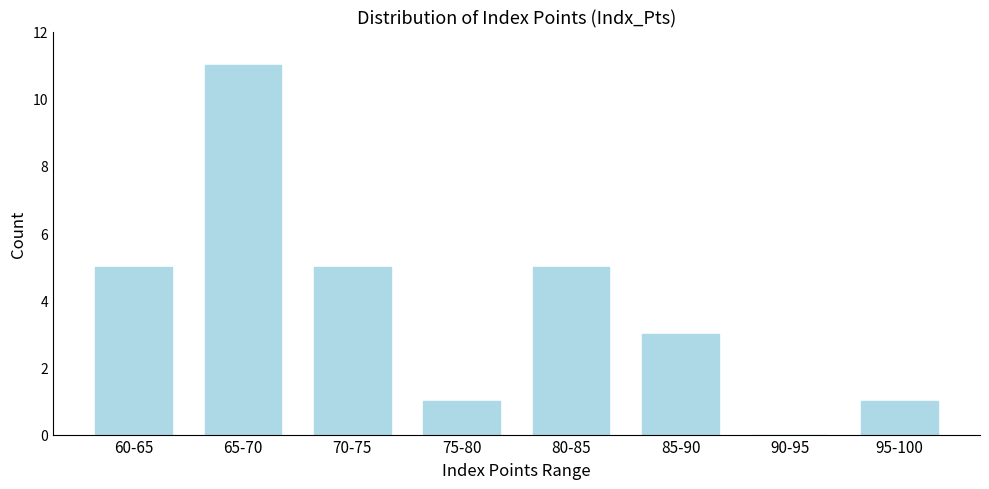

Reading left to right, extract all data points from this chart.

60-65=5	65-70=11	70-75=5	75-80=1	80-85=5	85-90=3	90-95=0	95-100=1